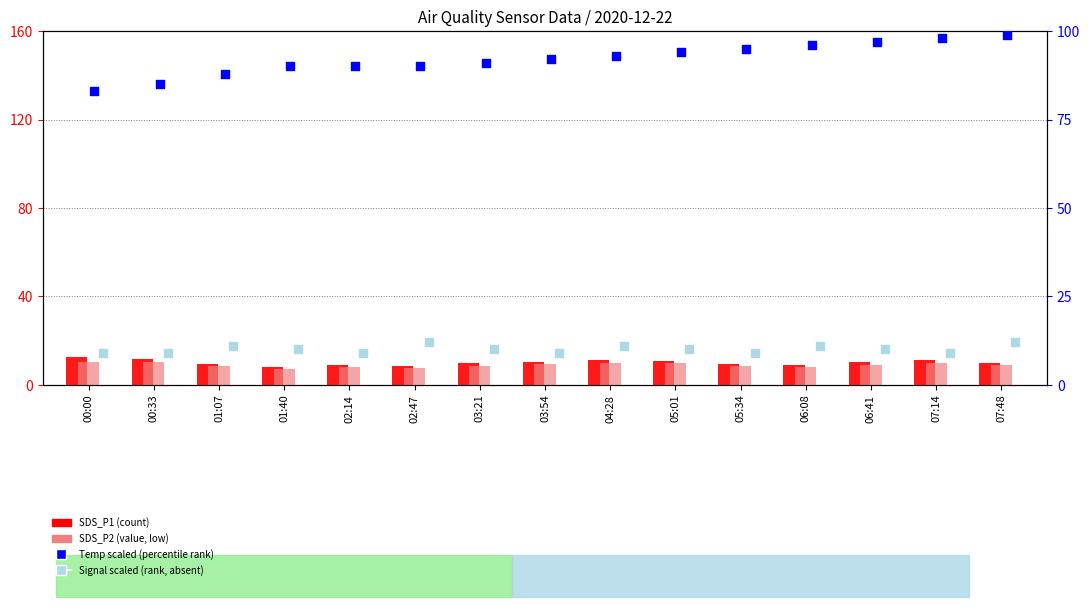

Is the value of Signal (scaled) at 06:41 greater than the value of Temp (scaled) at 06:41?

No